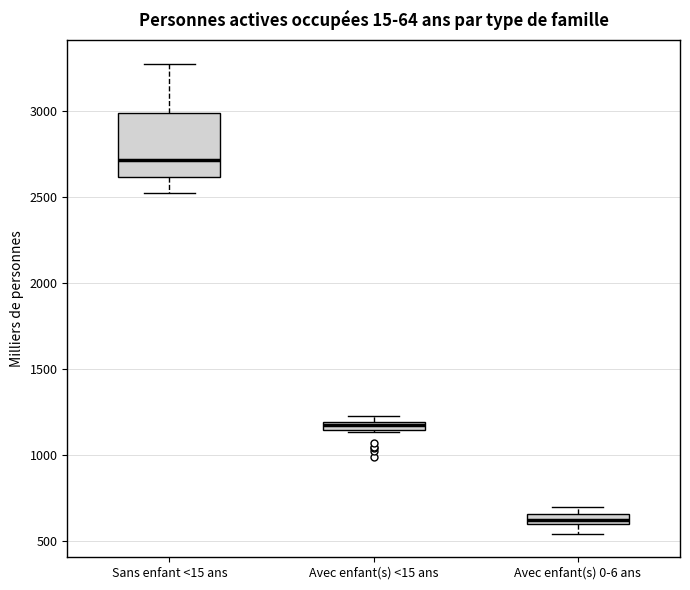

Which box is the tallest, from its lower edge to its upper edge?

Sans enfant <15 ans